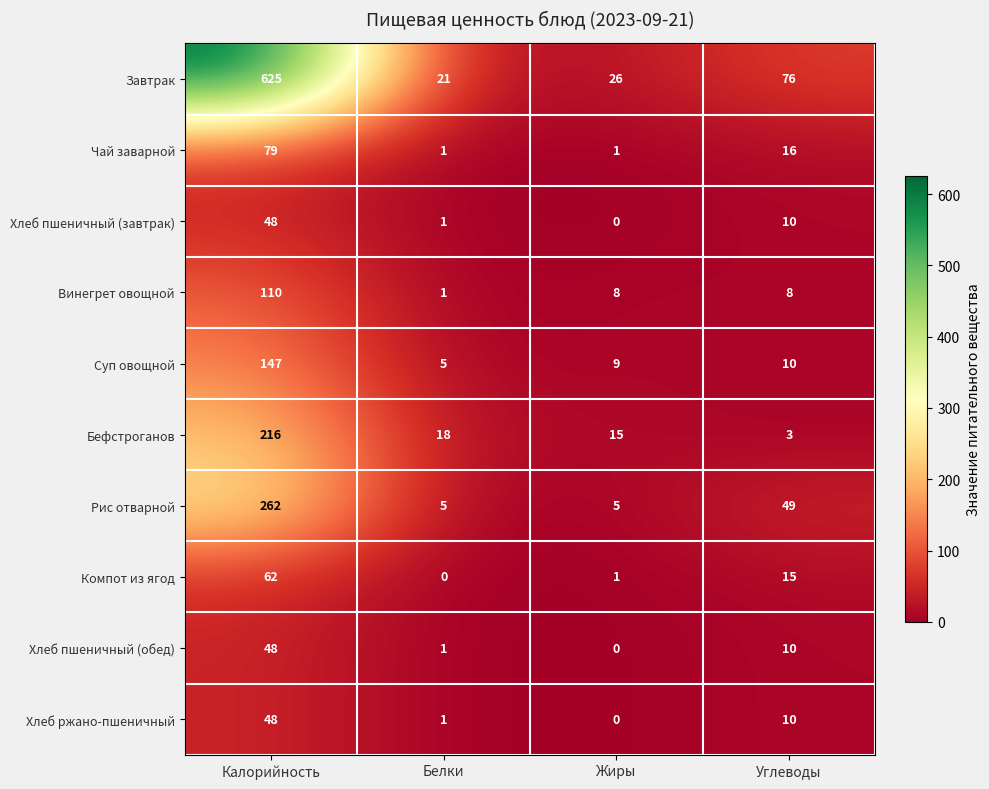

How many series are shown in this chart?

10